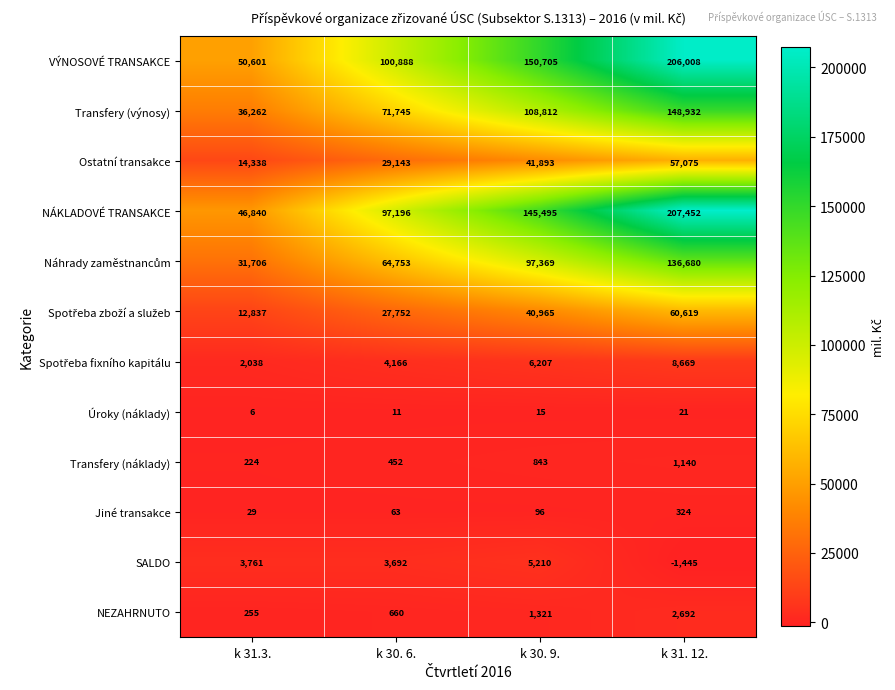

True or false: Úroky (náklady) has a value of 23 at k 30. 9..

False